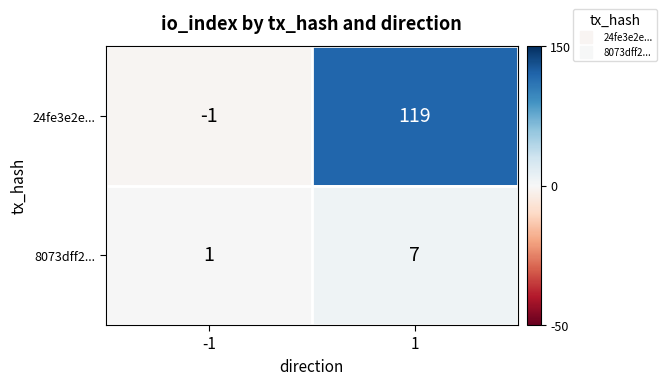

At 1, list the series in order from smallest to largest.

8073dff2..., 24fe3e2e...